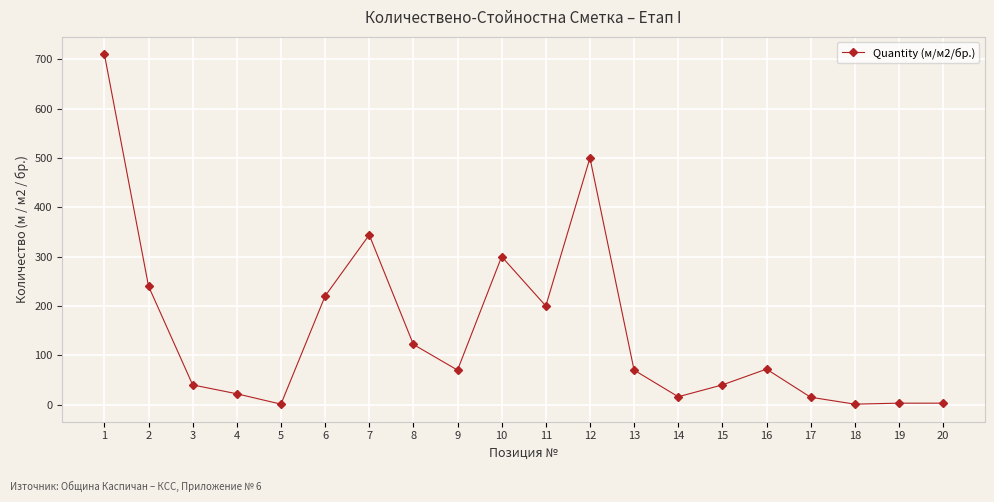

At which category does the data reach its first local valley?

5